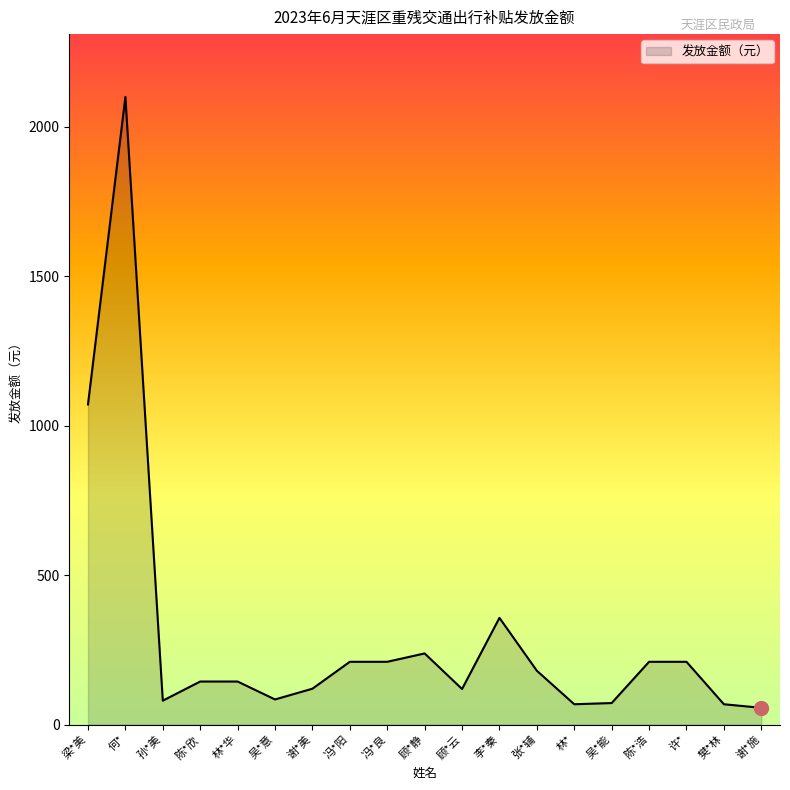

Where is the first local maximum?

何*